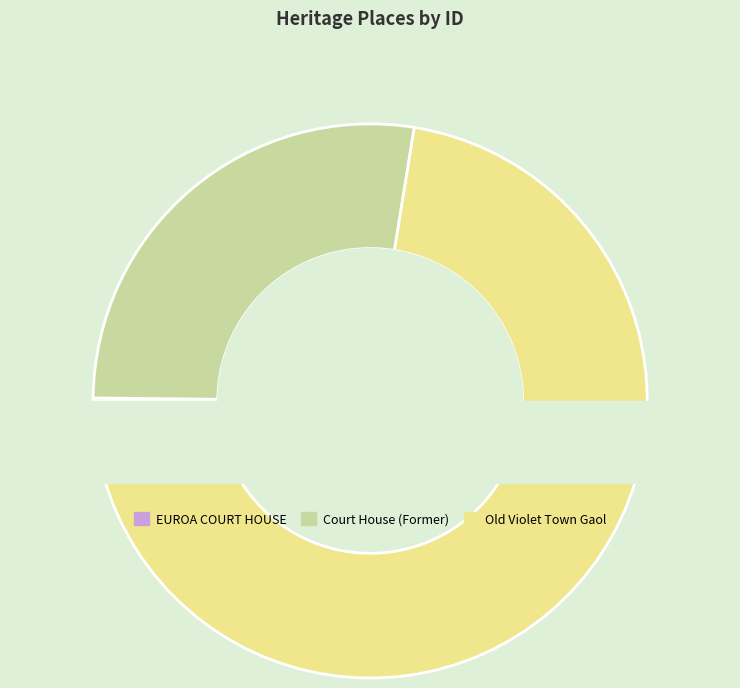

Between Court House (Former) and EUROA COURT HOUSE, which is larger?

Court House (Former)